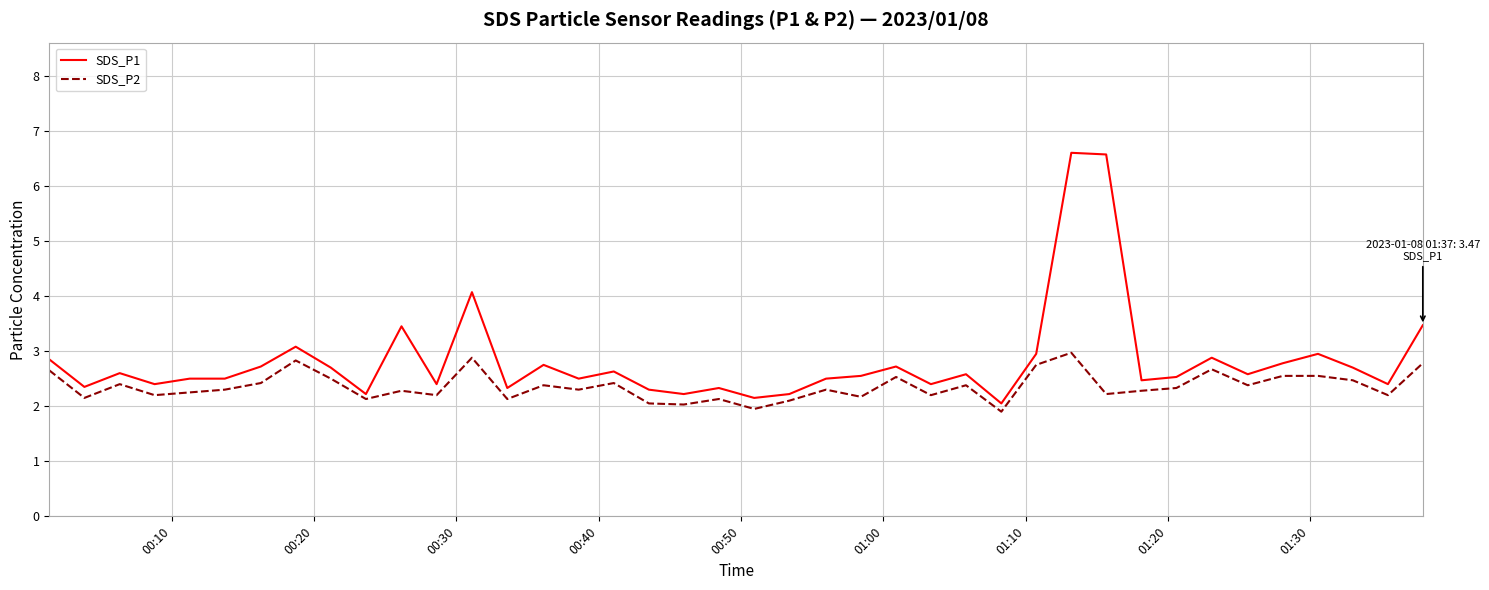

Is this an area chart (filled region under the line)?

No